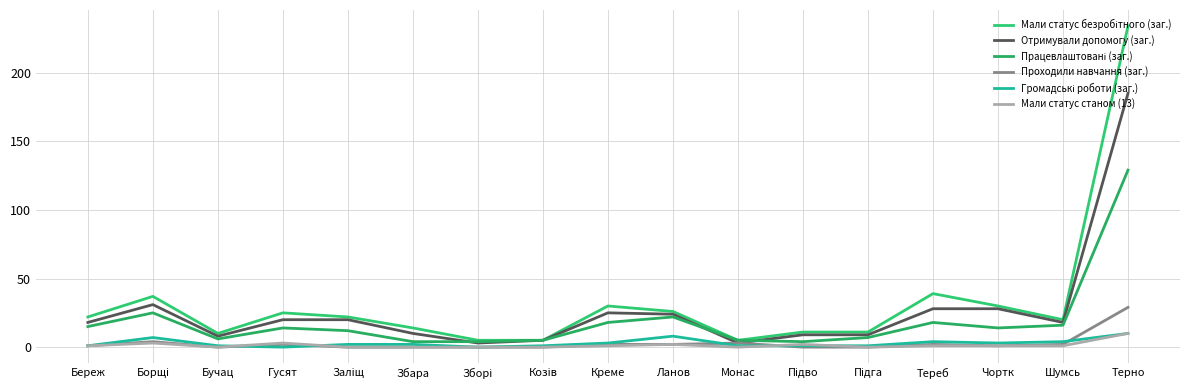

What is the greatest value displayed?

234